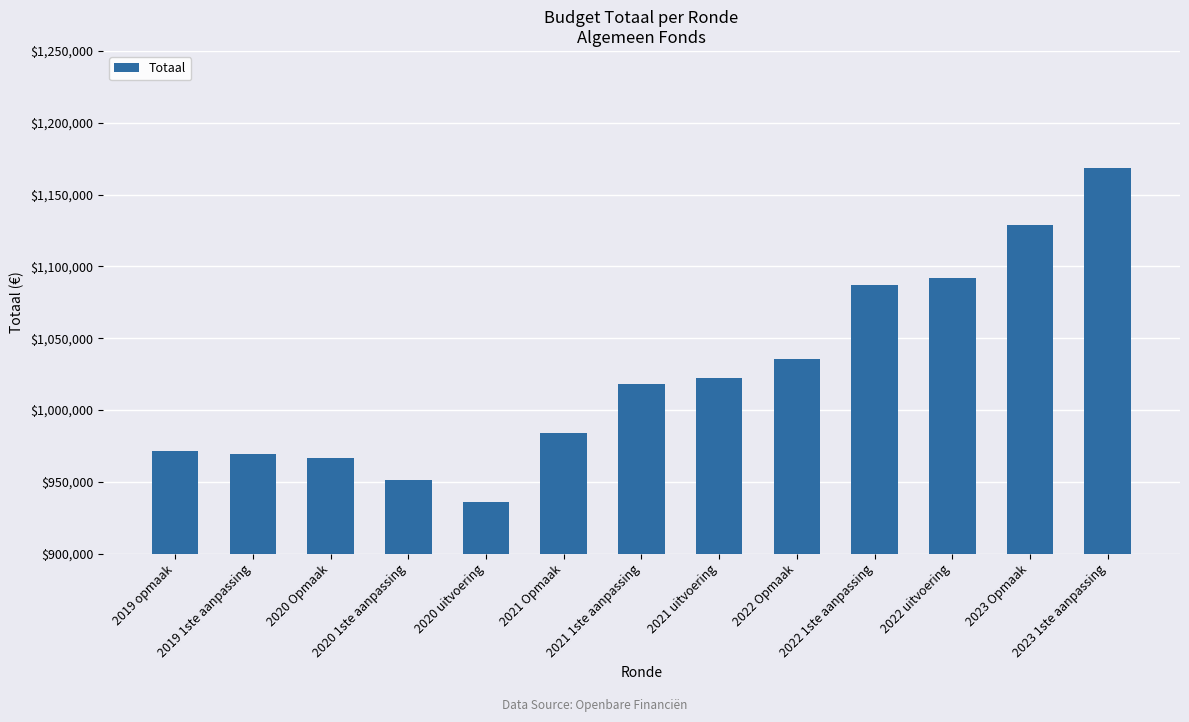

Reading left to right, extract all data points from this chart.

2019 opmaak=971755	2019 1ste aanpassing=969234	2020 Opmaak=966268	2020 1ste aanpassing=951404	2020 uitvoering=936296	2021 Opmaak=983724	2021 1ste aanpassing=1017945	2021 uitvoering=1022415	2022 Opmaak=1035799	2022 1ste aanpassing=1086746	2022 uitvoering=1091904	2023 Opmaak=1128772	2023 1ste aanpassing=1168633